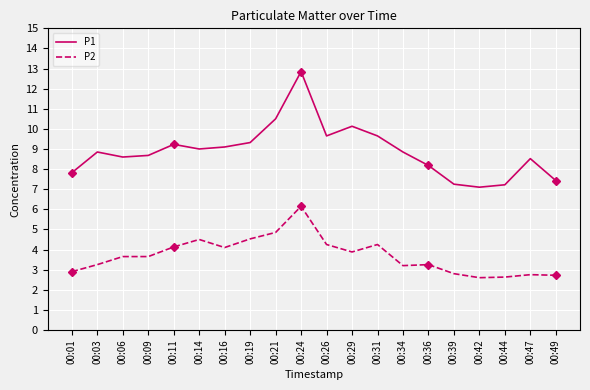

What is the sum of the P1 values at 00:24 and 00:21?

23.4